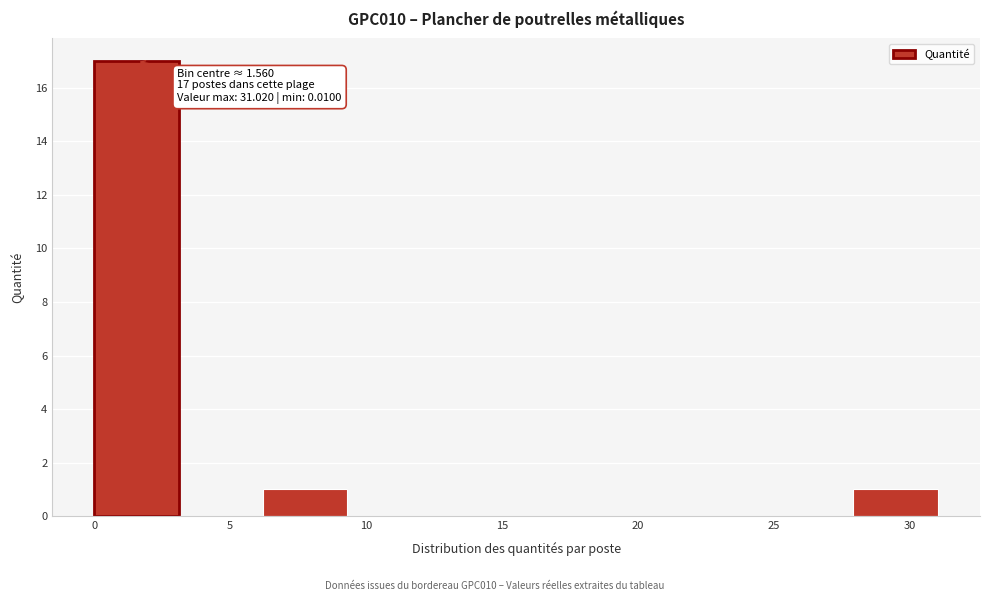

Over which range of the x-axis is the bar tallest?

0.0 to 3.0